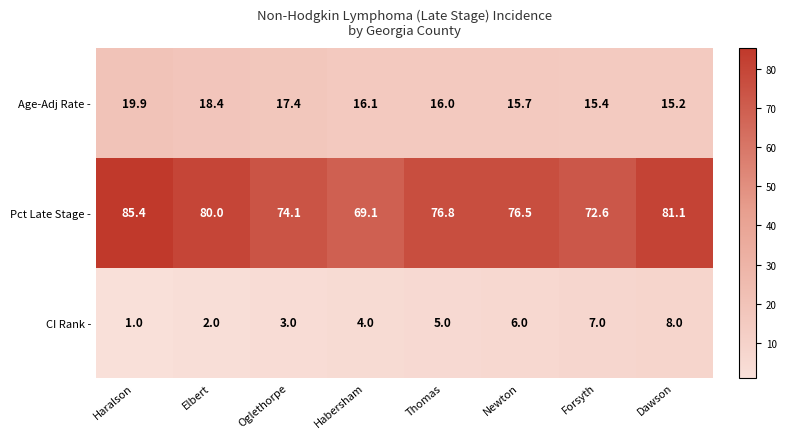

What is the difference between the CI Rank - values at Newton and Habersham?

2.0